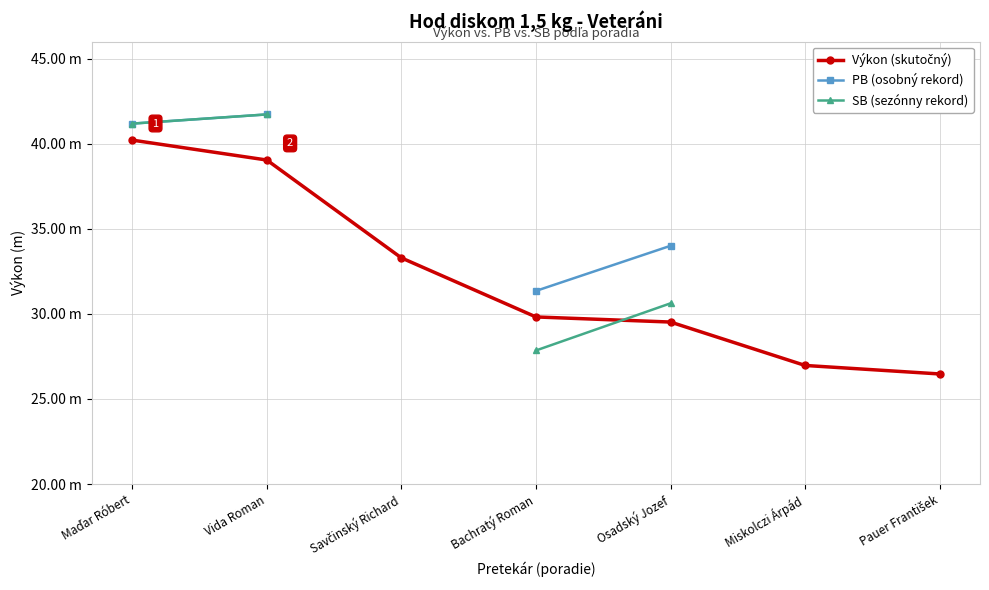

The value of PB (osobný rekord) at Vida Roman is 17.7. True or false?

False